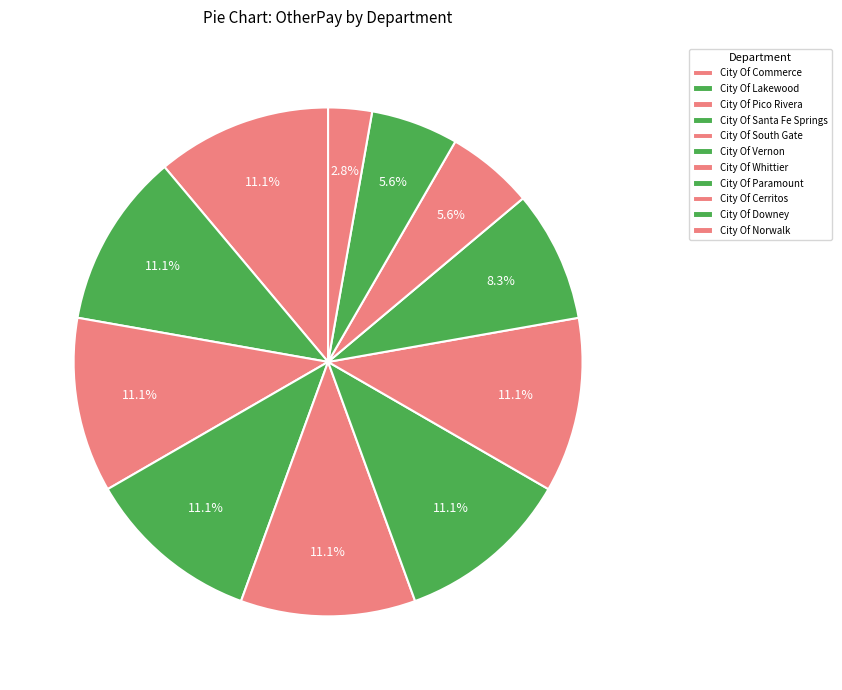

To the nearest percent, what portion does City Of Downey represent?

6%